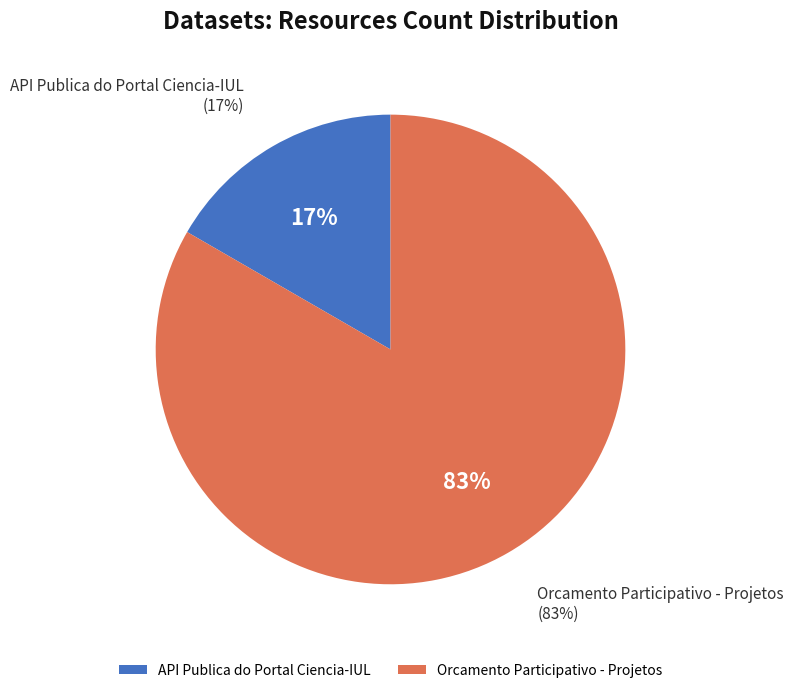

Which category has the smallest portion of the pie?

API Publica do Portal Ciencia-IUL